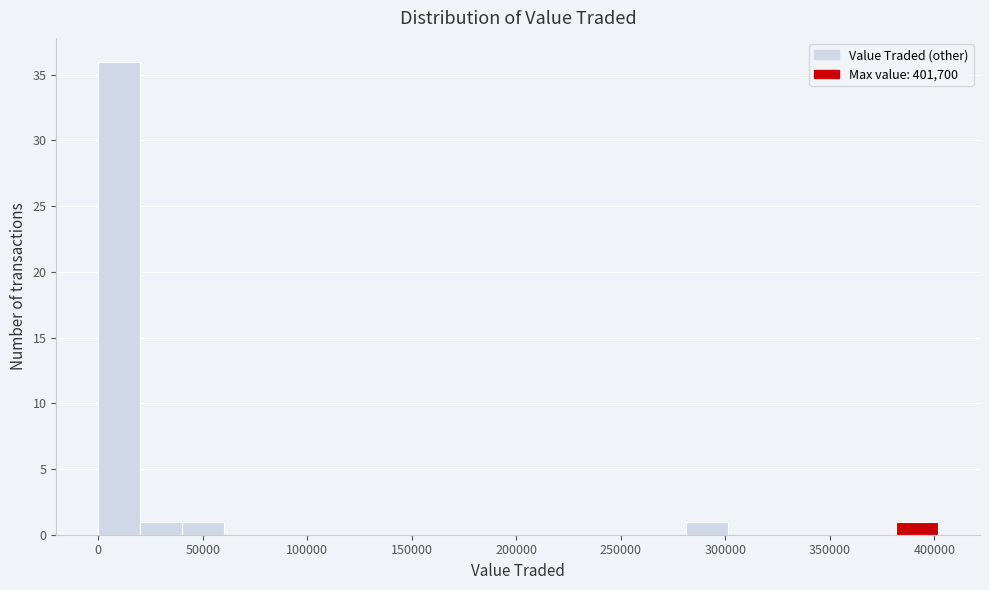

Which range on the x-axis has the tallest bar?

0 to 20000